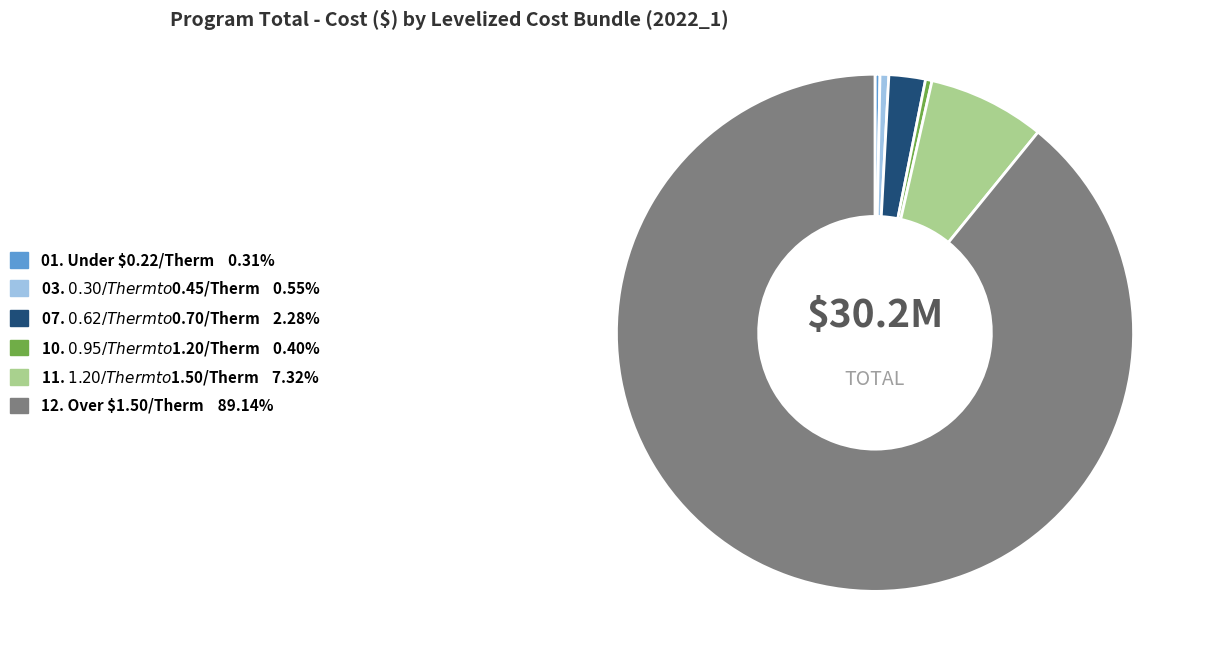

Does 12. Over $1.50/Therm account for over 50% of the chart?

Yes